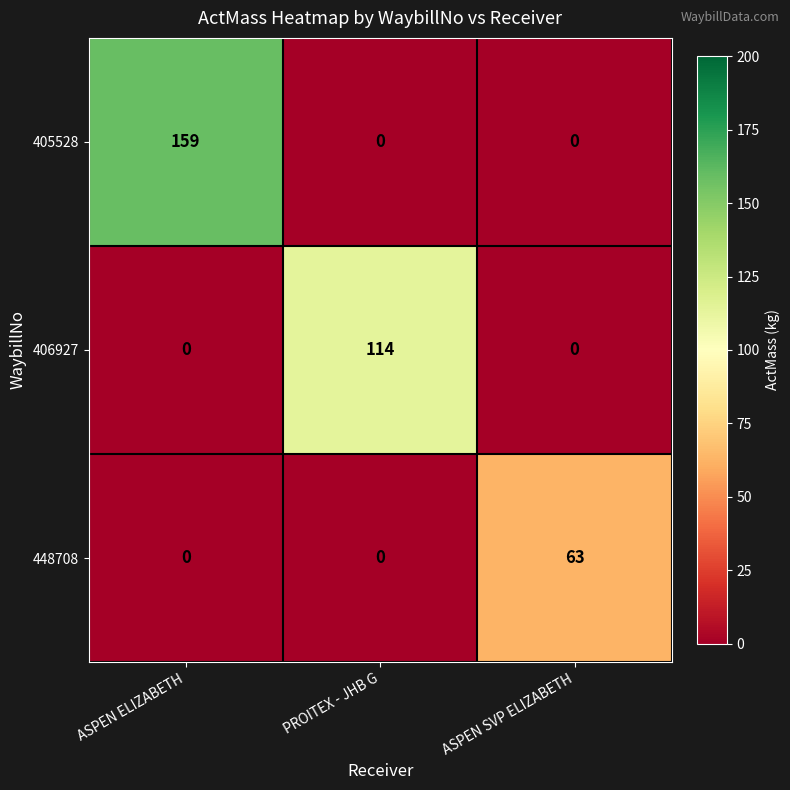

The 405528 series shows -104 at ASPEN SVP ELIZABETH. True or false?

False